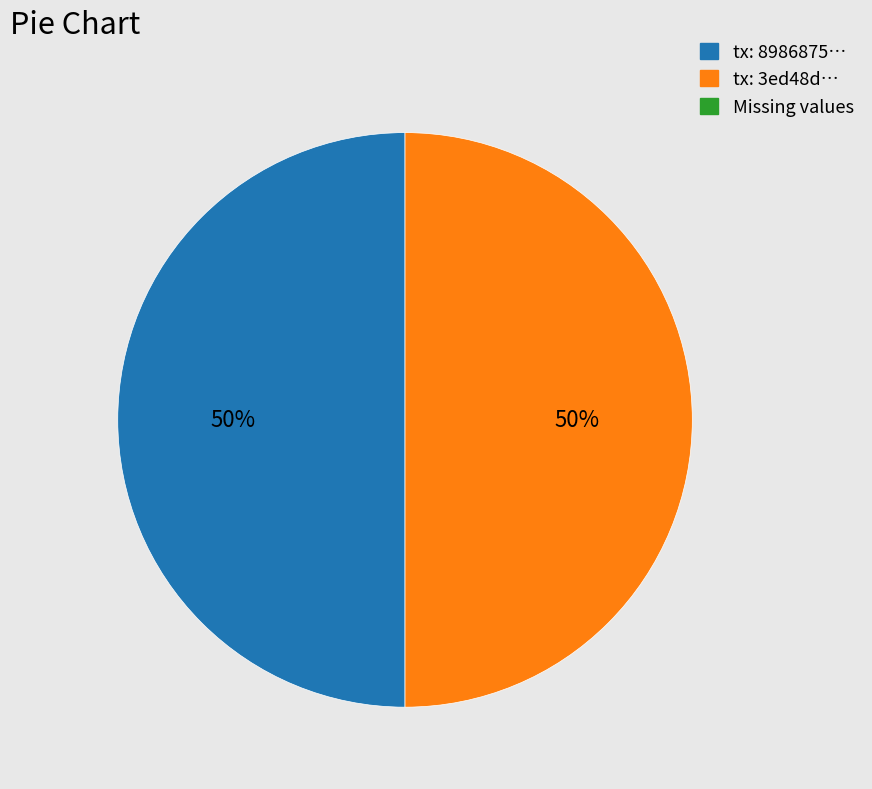

To the nearest percent, what is the average slice percentage?

50%